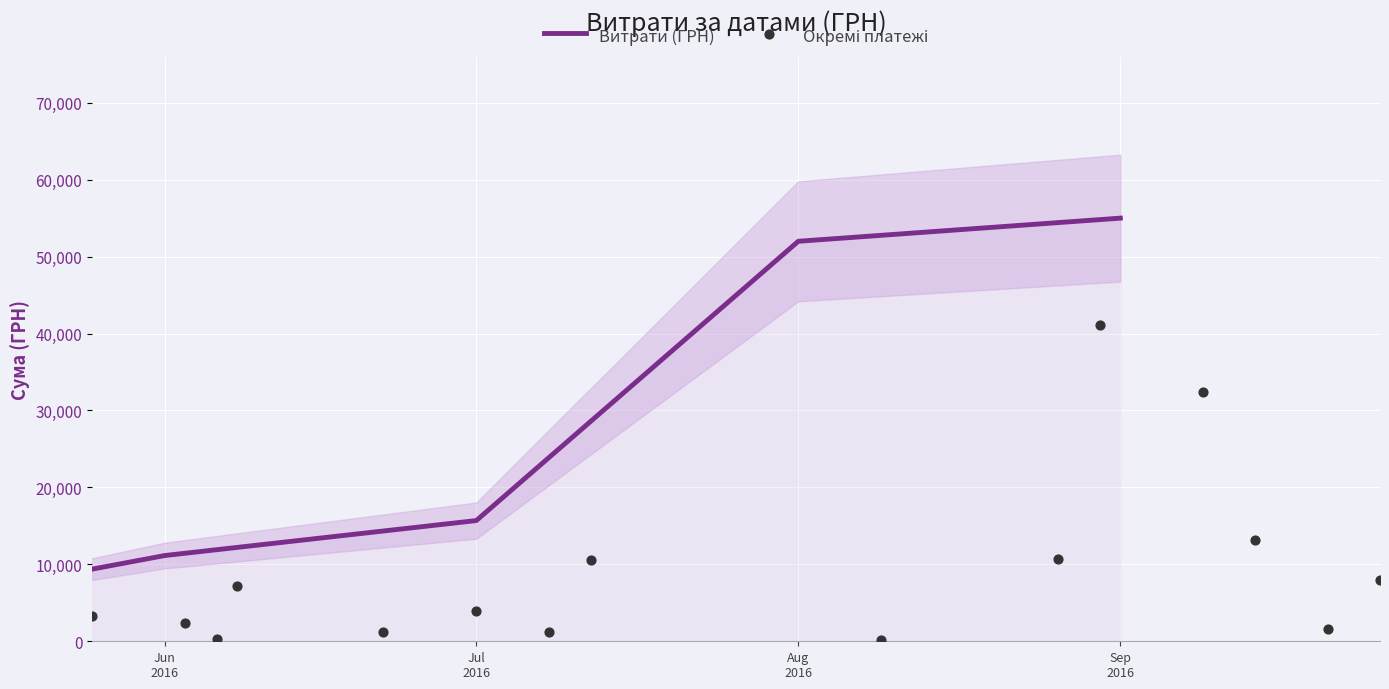

What is the change in value from 2 to 17?

-1533.0